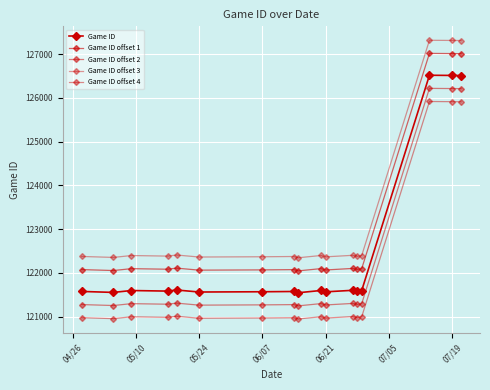

True or false: Game ID and Game ID offset 4 cross at least once.

False